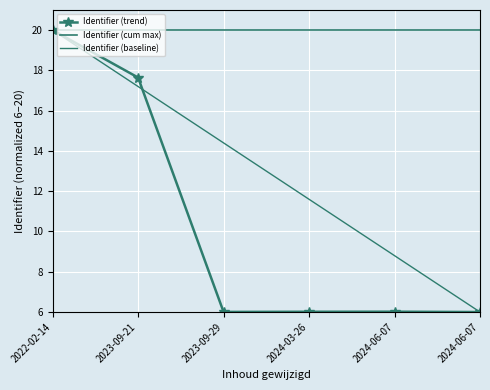

Which category has the highest value across all series?

2022-02-14